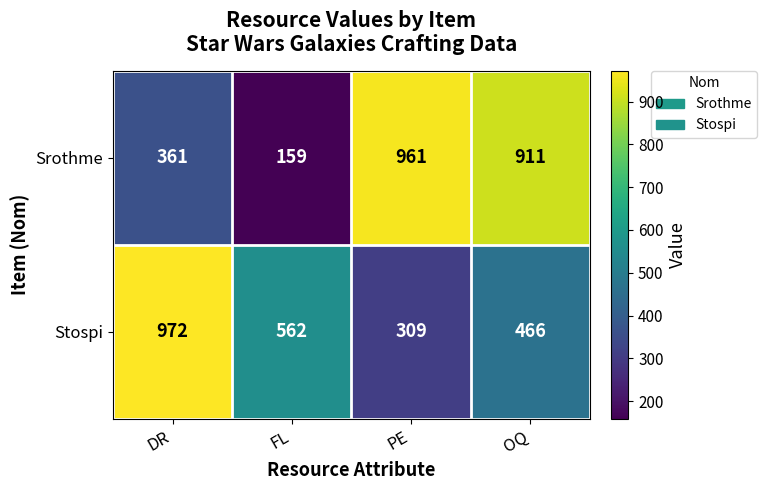

At how many categories does at least one series exceed 769?

3